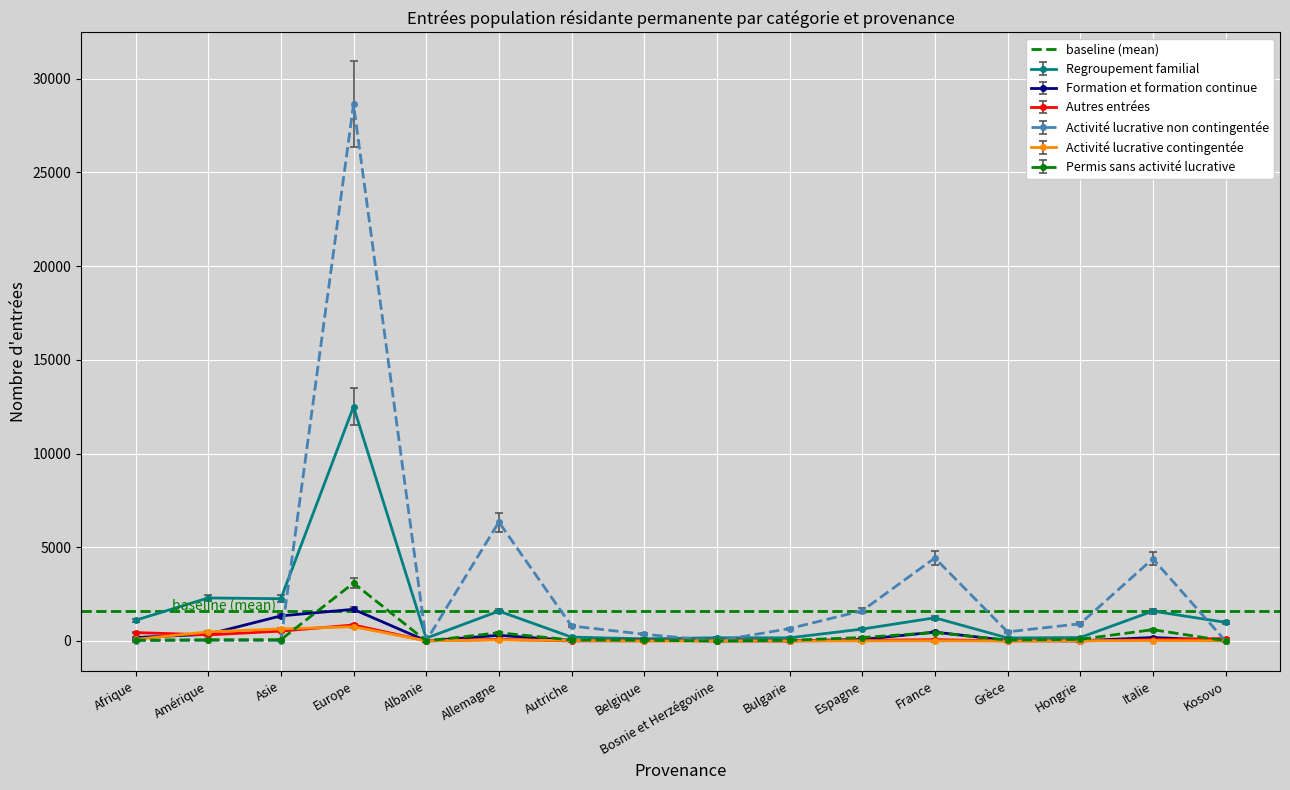

How many interior local peaks does the Activité lucrative contingentée series have?

4